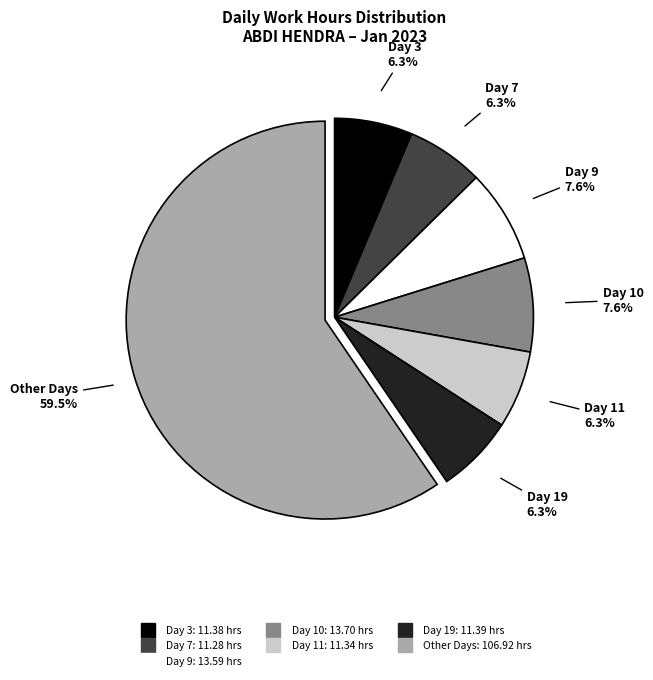

Is there a majority slice in this chart?

Yes